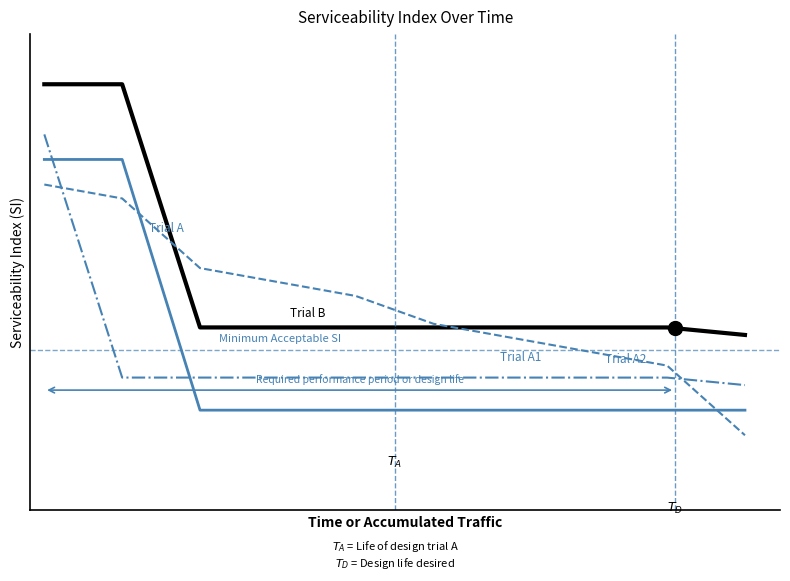

Is this an area chart (filled region under the line)?

No